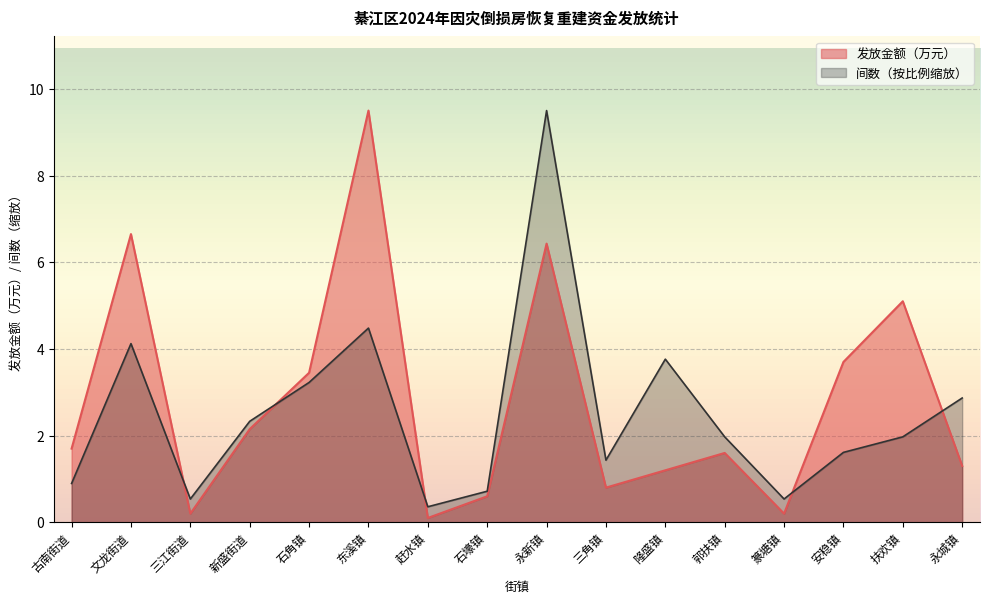

True or false: 发放金额（万元） and 间数 cross at least once.

True